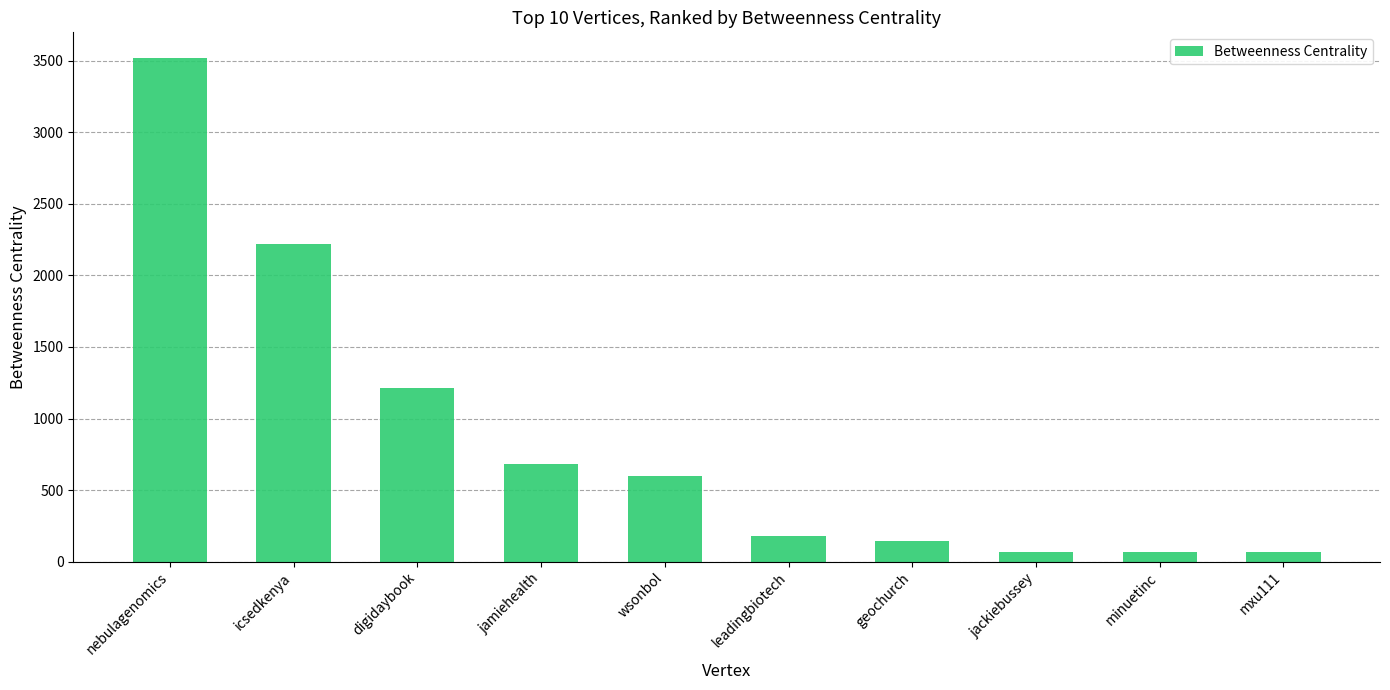

What is the difference between the maximum and second lowest values?

3454.2